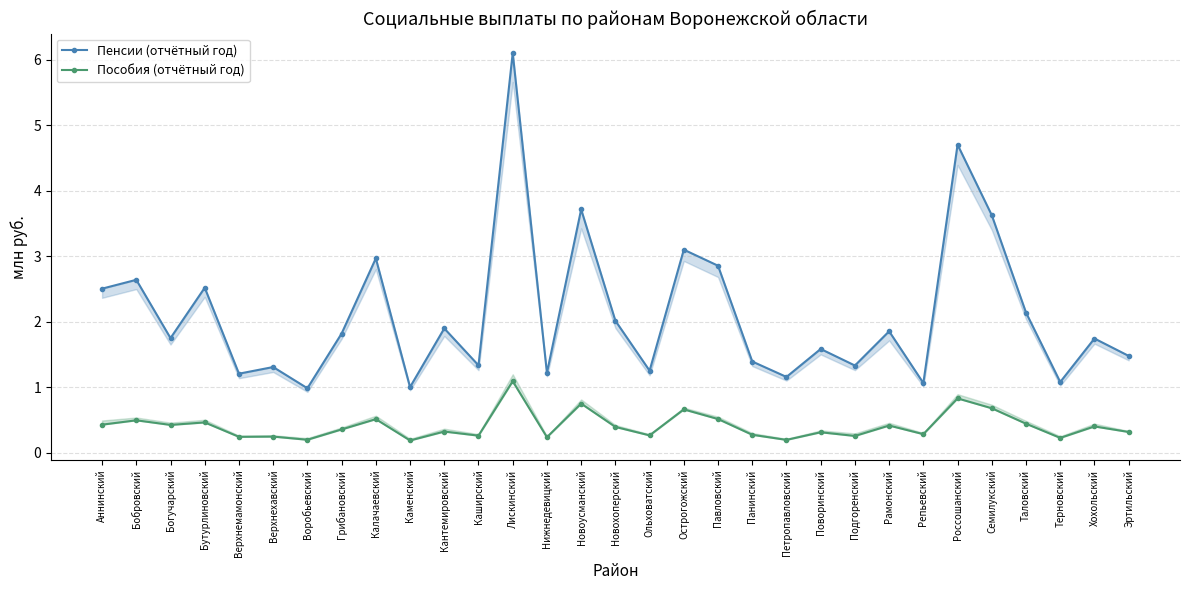

At how many categories does at least one series exceed 2?

12